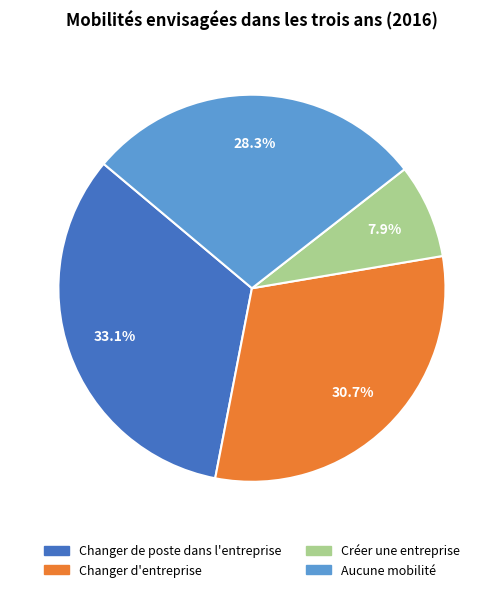

Is the sum of Créer une entreprise and Aucune mobilité greater than half?

No